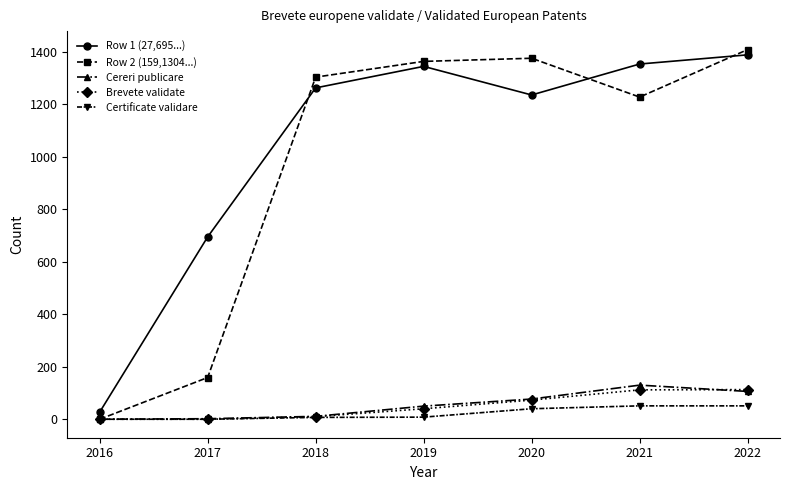

Between 2017 and 2022, which series saw the biggest shift?

Row 2 (159,1304...)